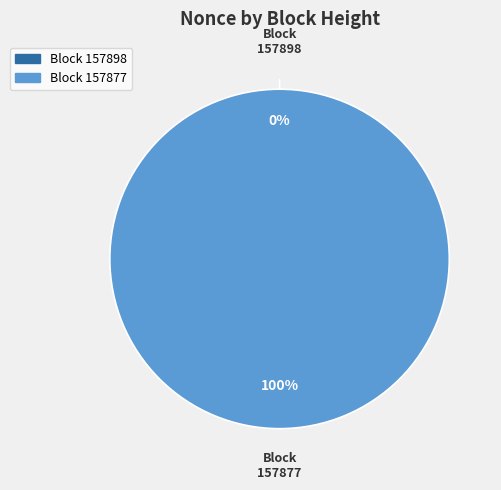

How many slices are in this pie chart?

2